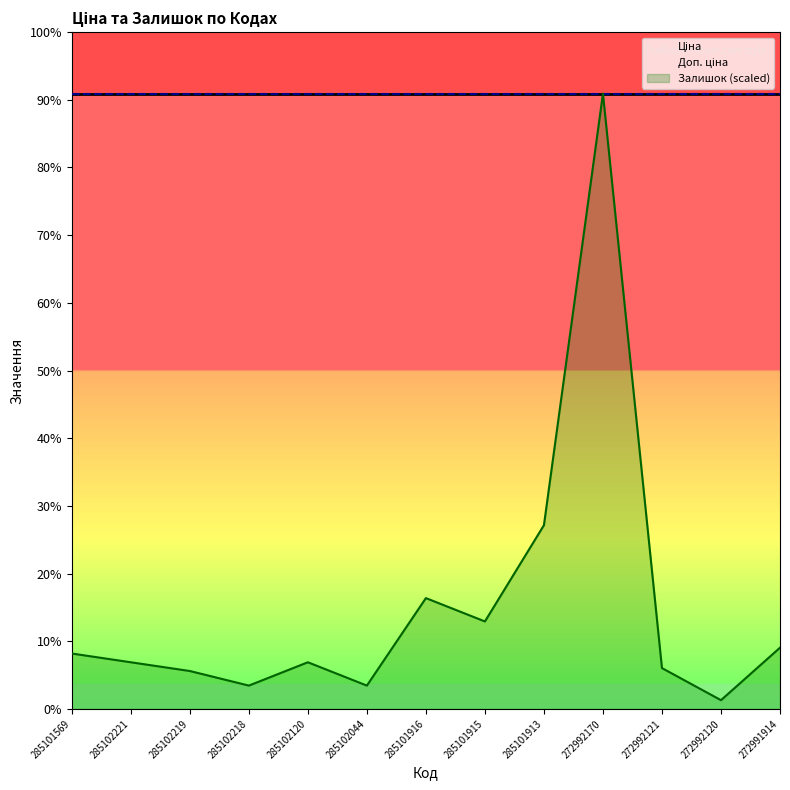

True or false: Залишок (scaled) and Доп. ціна intersect in this chart.

False